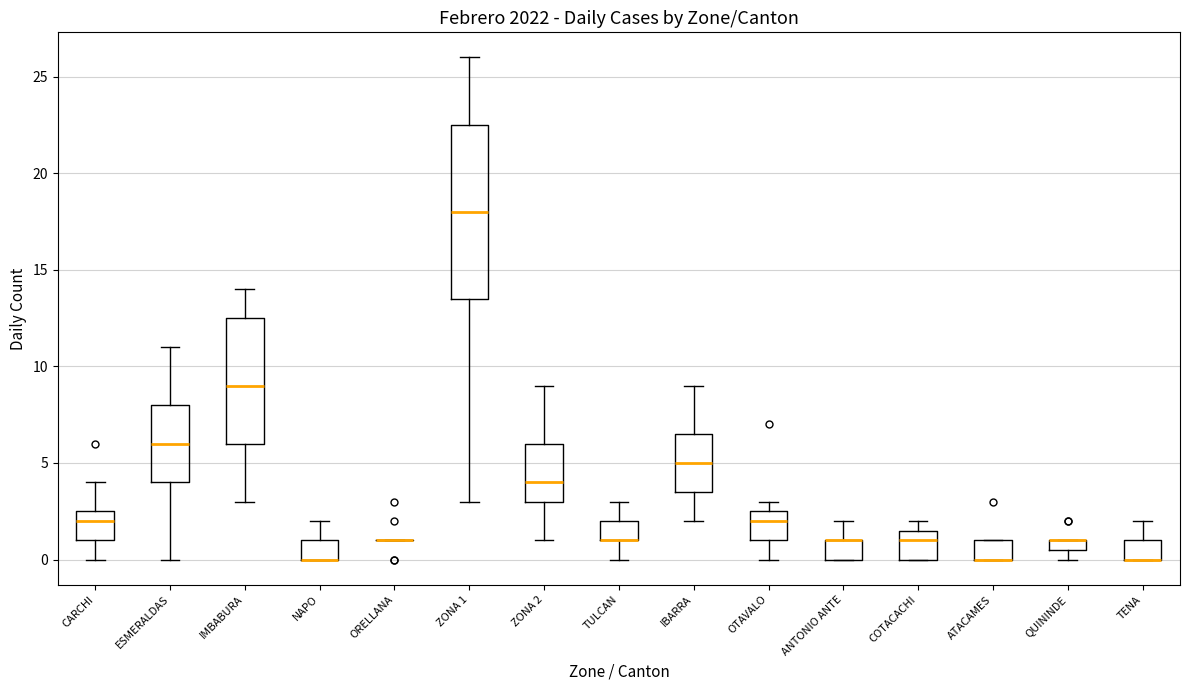

Where is the upper edge of the box for OTAVALO on the y-axis? The values are not printed on the chart, so give them approximately, as read against the axis.

2.5